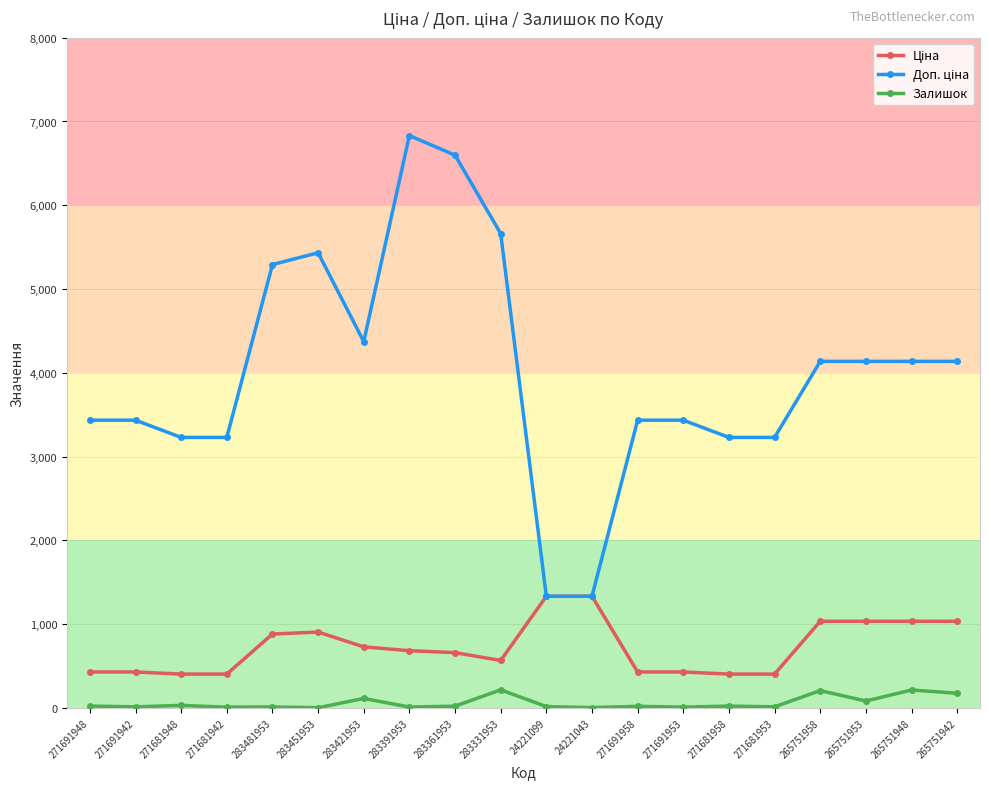

At how many categories does at least one series exceed 3633?

10